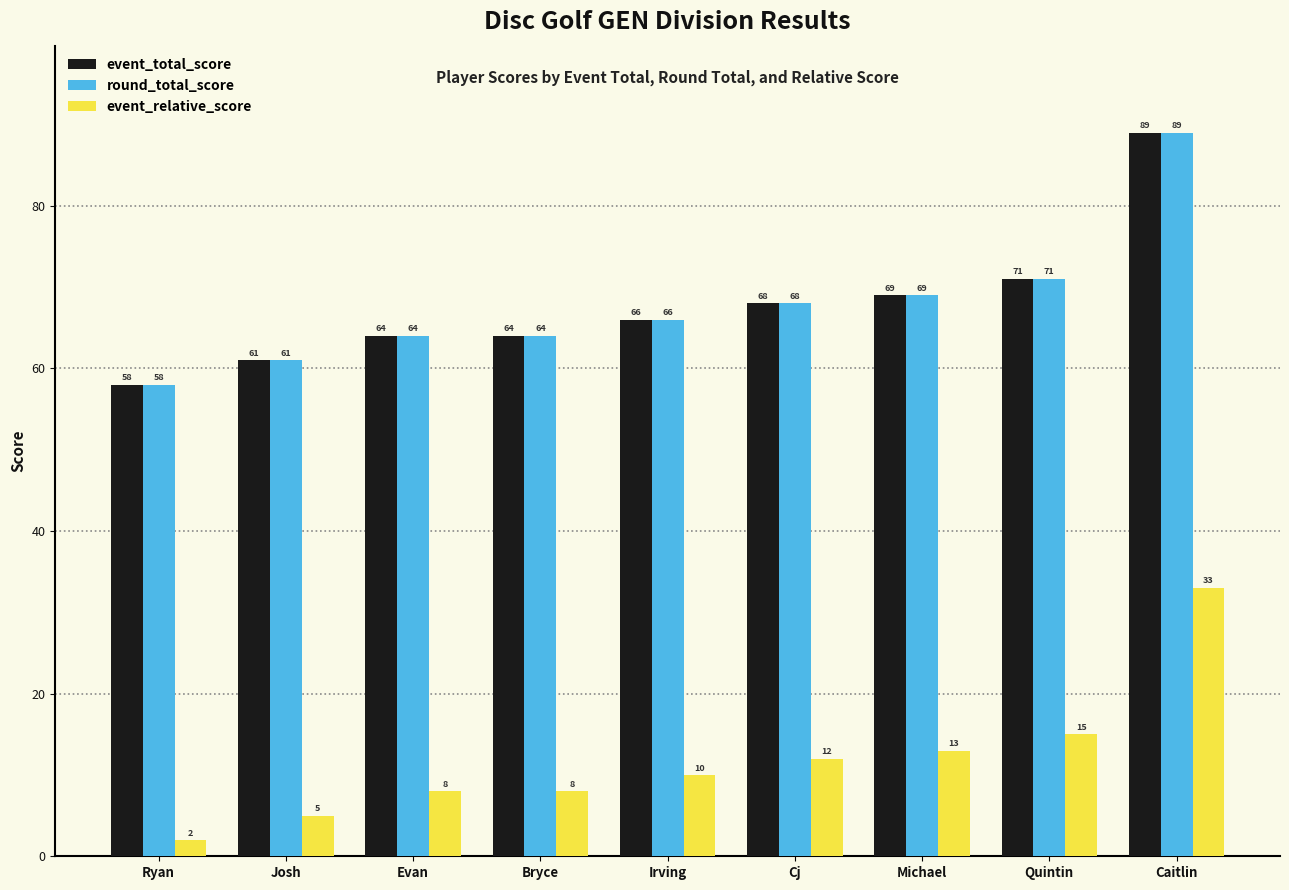

What value does the event_relative_score series have at Caitlin?

33